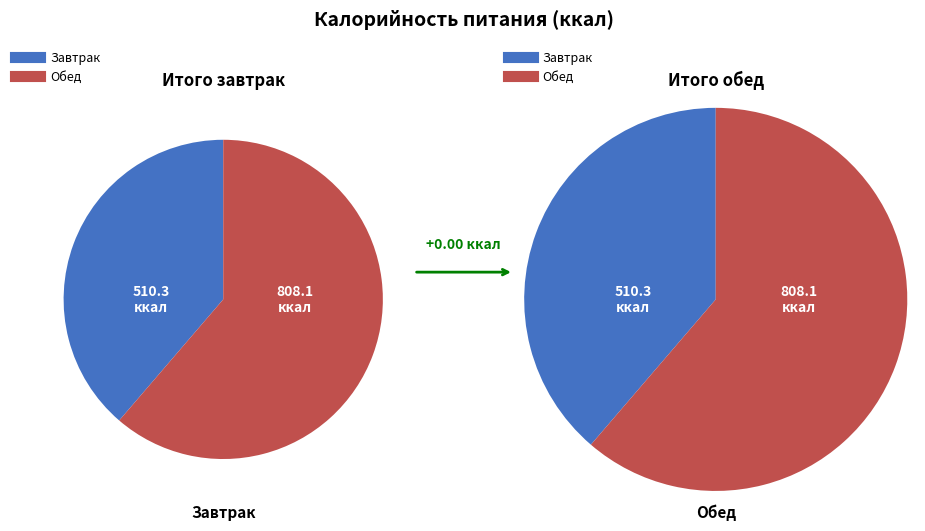

Which slice is the largest?

Обед